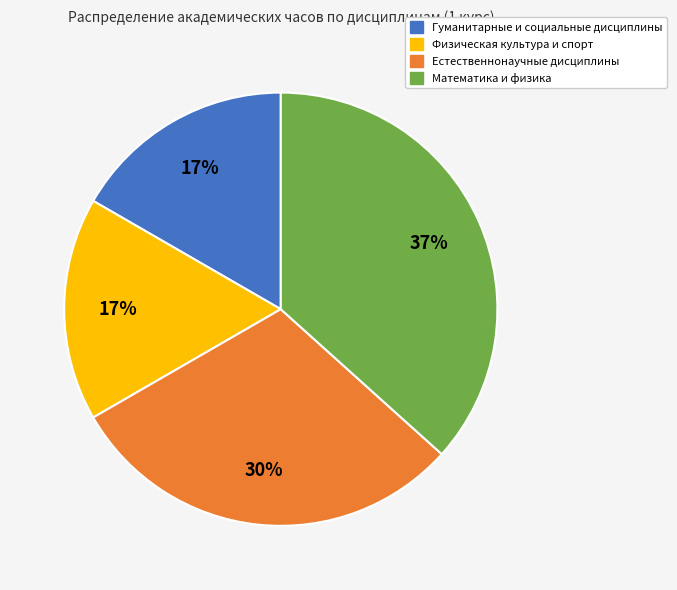

Is there any slice that represents more than half of the pie?

No